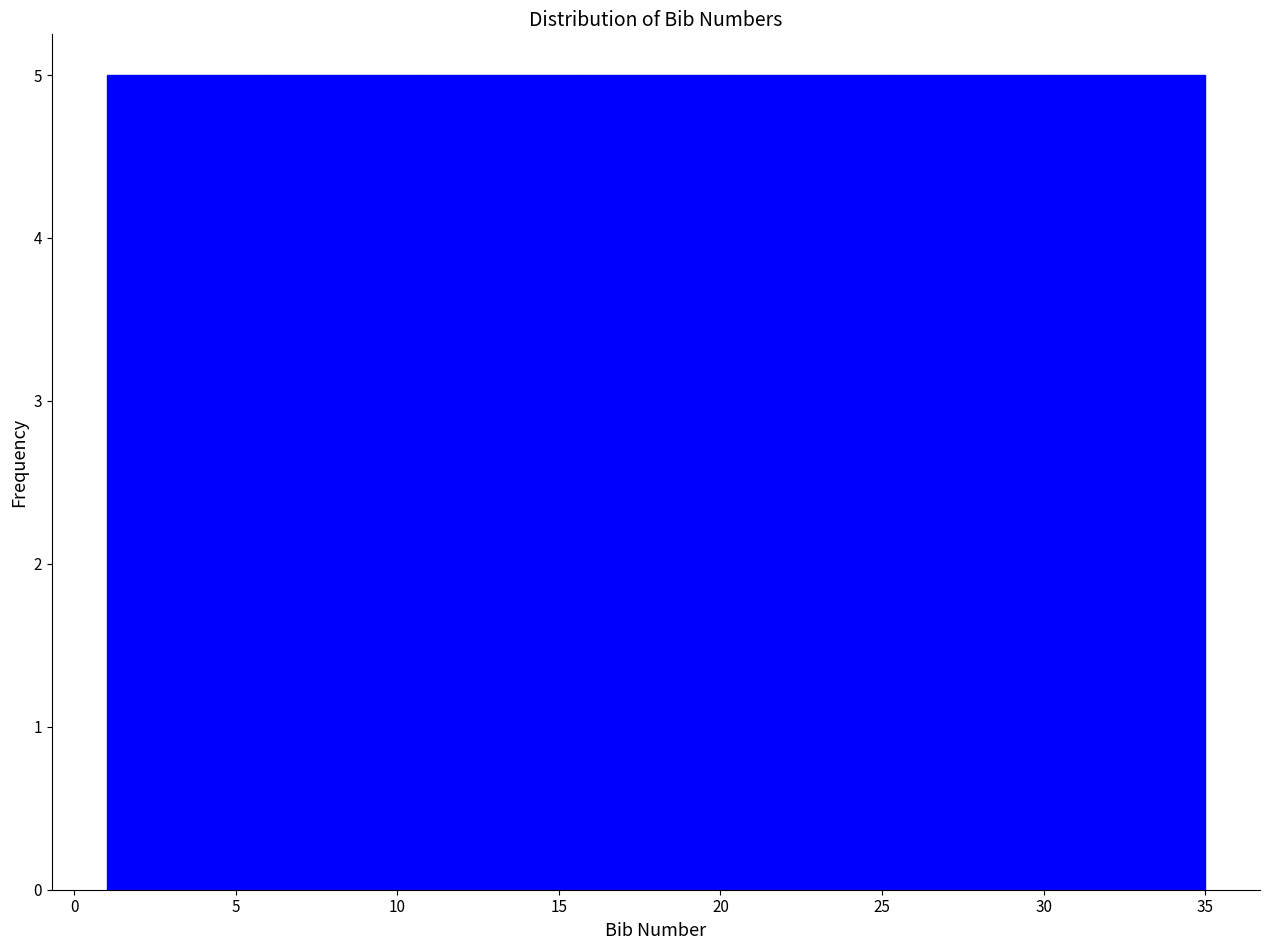

Reading left to right, list every bar in this chart as the range it spans on the x-axis followed by its height. Neither the bar edges nor the heights are printed on the chart, so give them approximately, as read against the axes.

1.0 to 6.0: 5
6.0 to 10.5: 5
10.5 to 15.5: 5
15.5 to 20.5: 5
20.5 to 25.5: 5
25.5 to 30.0: 5
30.0 to 35.0: 5